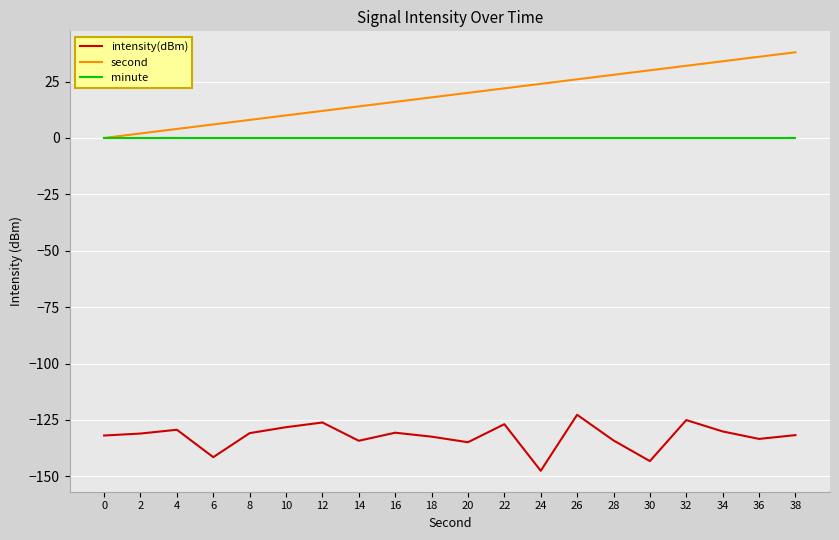

At 26, list the series in order from largest to smallest.

second, minute, intensity(dBm)